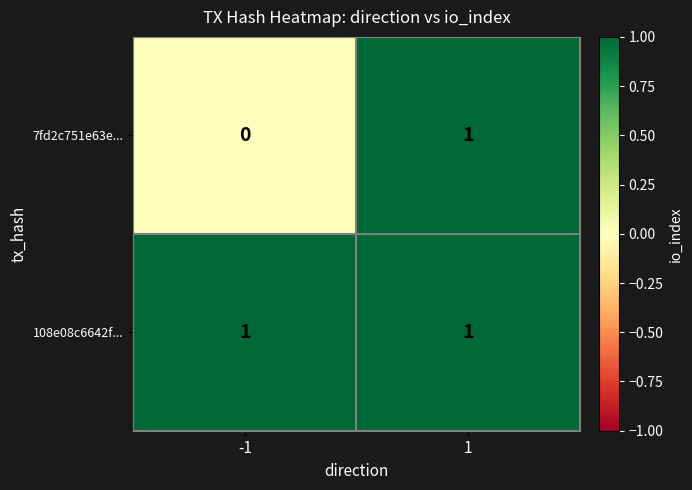

List the labels in order of 7fd2c751e63e... value, largest first.

1, -1